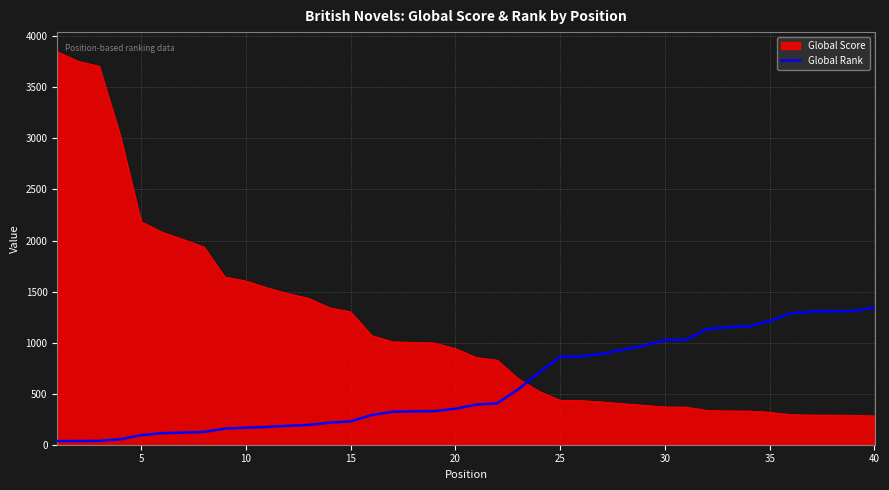

How many times do Global Score and Global Rank cross each other?

1